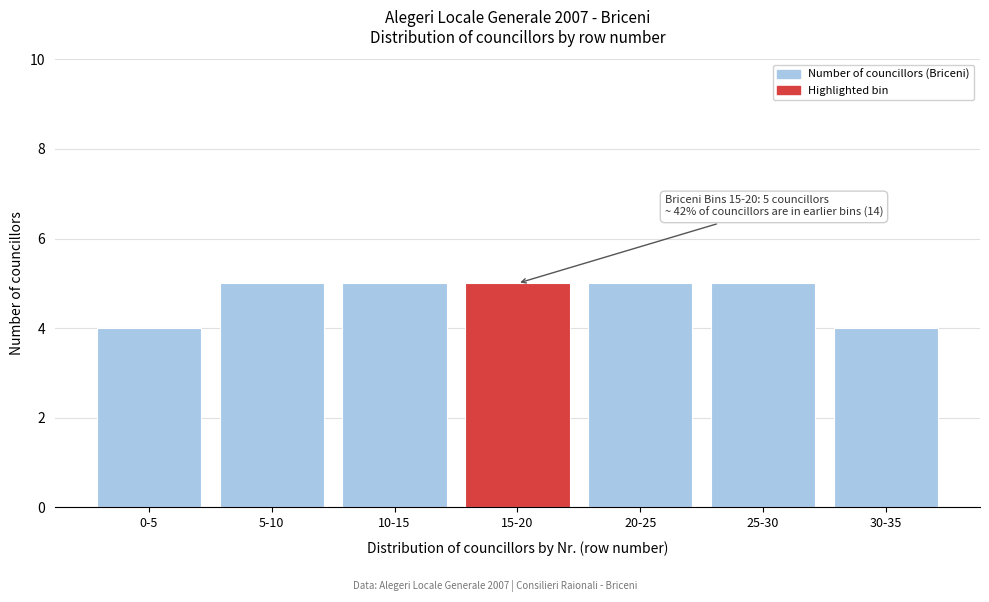

Reading left to right, what are all the values shown in this chart?

0-5=4	5-10=5	10-15=5	15-20=5	20-25=5	25-30=5	30-35=4